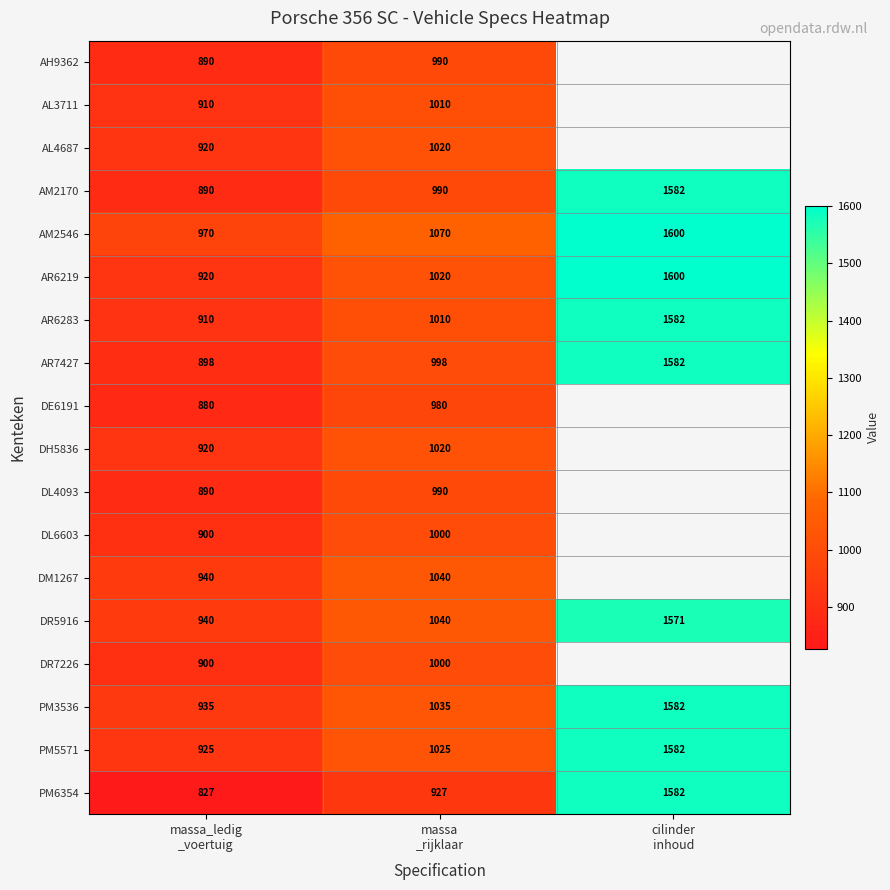

How many PM6354 values are between 827 and 1582?

3